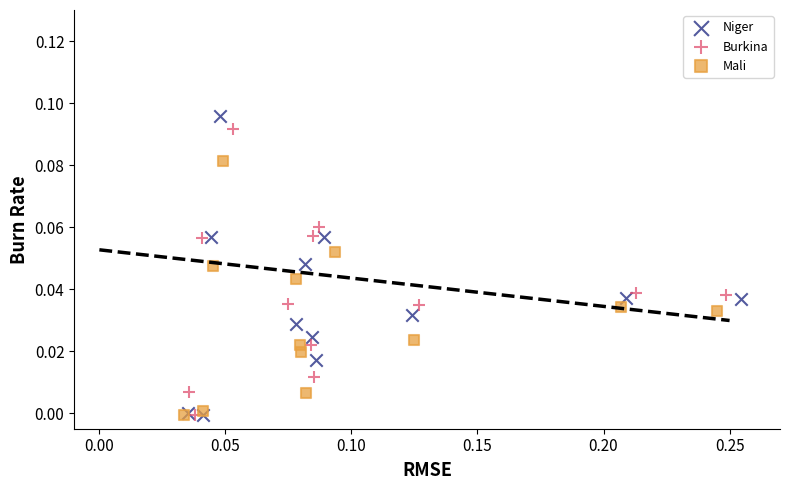

What are all the series names shown in the legend?

Niger, Burkina, Mali